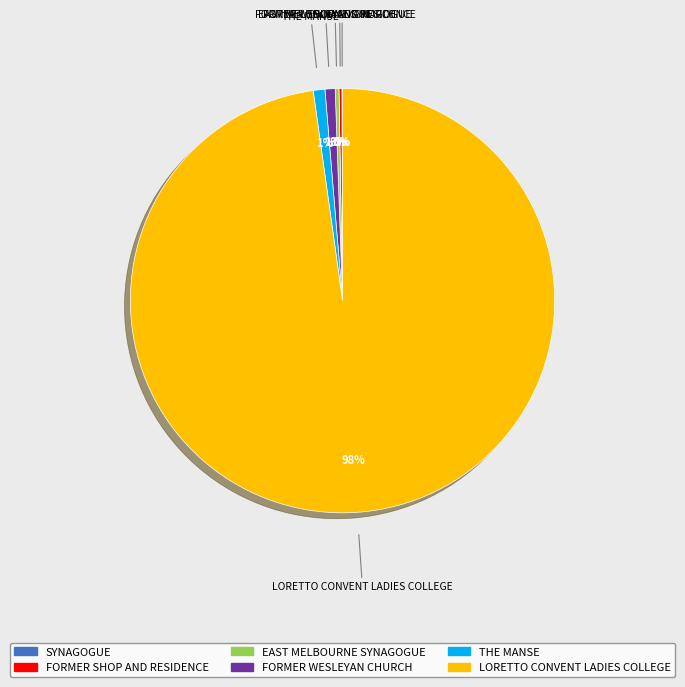

The FORMER WESLEYAN CHURCH slice represents 11% of the pie. True or false?

False